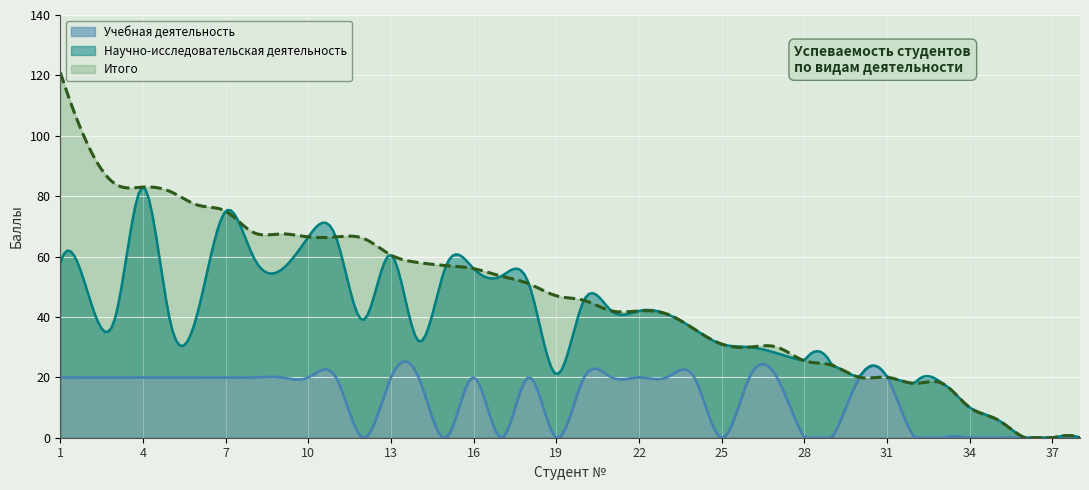

Reading right to left, what are all the values shown in this chart?

Учебная деятельность: 0.0	0.0	0.0	0.0	0.0	0.0	0.0	20.0	20.0	0.0	0.0	20.0	20.0	0.0	20.0	20.0	20.0	20.0	20.0	0.0	20.0	0.0	20.0	0.0	20.0	20.0	0.0	20.0	20.0	20.0	20.0	20.0	20.0	20.0	20.0	20.0	20.0	20.0
Научно-исследовательская деятельность: 0.0	0.0	0.0	6.0	10.0	18.0	18.0	0.0	0.0	24.0	25.5	8.0	10.0	31.0	16.0	21.0	22.0	22.0	25.5	21.0	31.0	53.5	36.0	57.0	12.0	40.5	39.0	46.5	46.5	35.5	40.0	55.0	22.0	18.0	63.0	20.0	28.0	38.0
Итого: 0.0	0.0	0.0	6.0	10.0	18.0	18.0	20.0	20.0	24.0	25.5	30.0	30.0	31.0	36.0	41.0	42.0	42.0	45.5	47.0	51.0	53.5	56.0	57.0	58.0	60.5	66.0	66.5	66.5	67.5	68.0	75.0	77.0	81.5	83.0	84.0	97.0	121.0